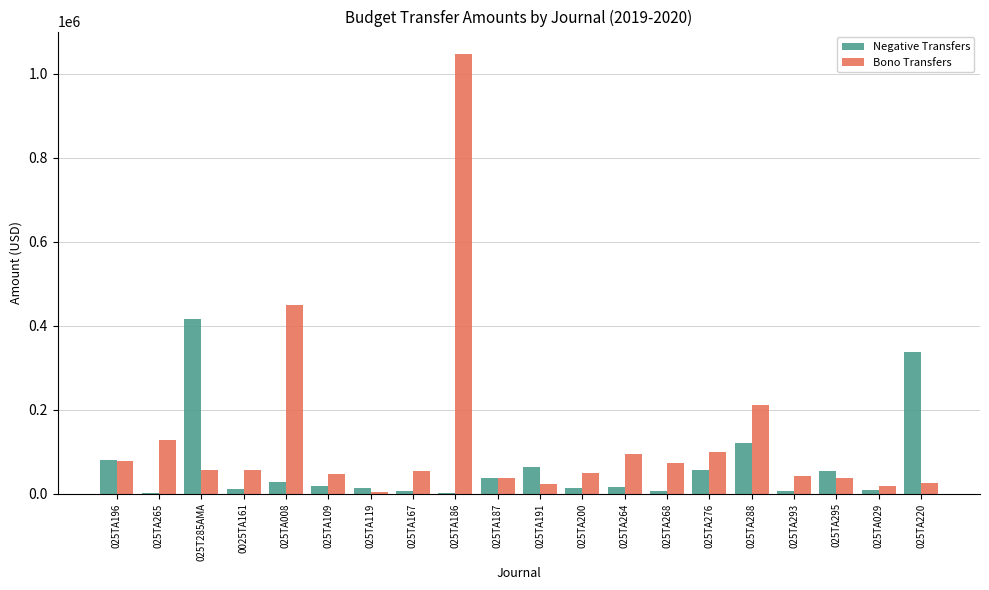

What is the maximum value for Bono Transfers?

1048000